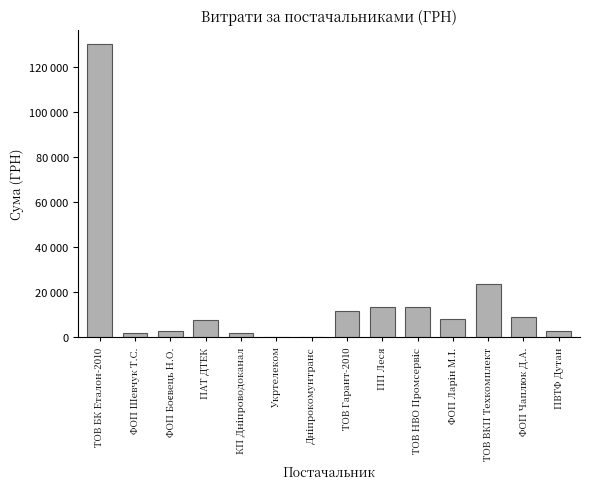

How many data points does each series have?

14